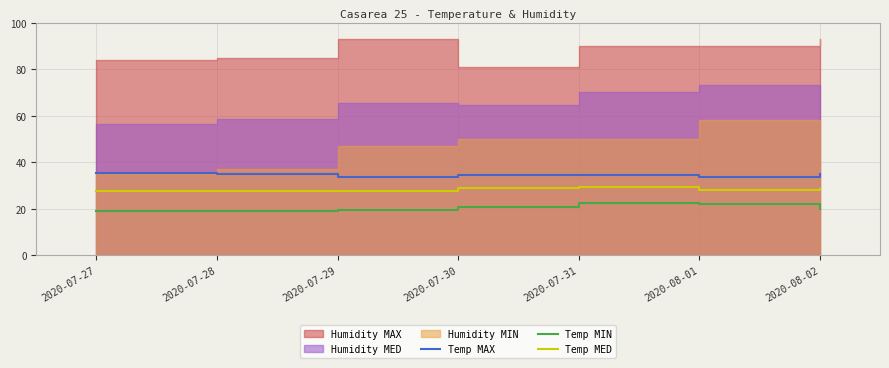

What is the minimum value for Temp MED?

27.6